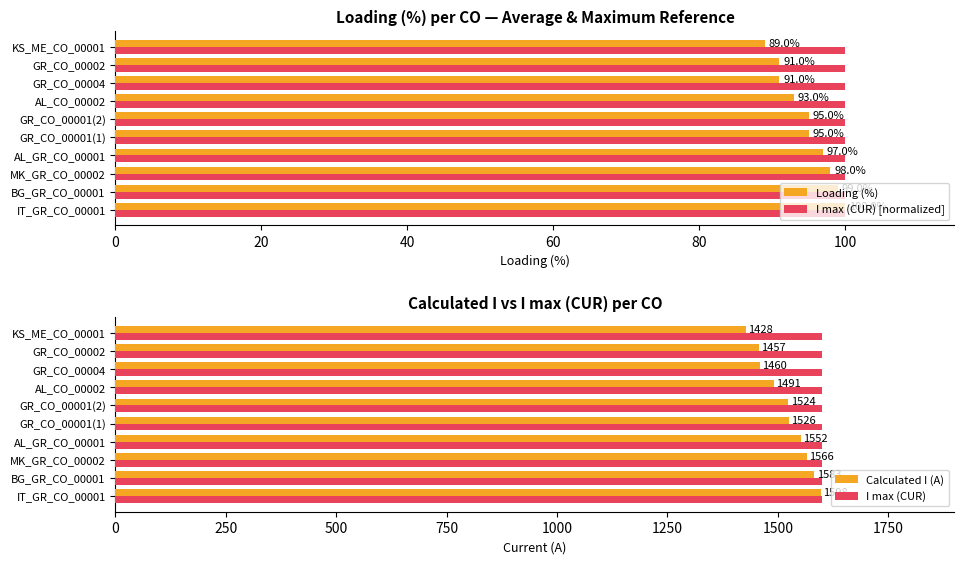

List the labels in order of I max (CUR) [normalized] value, smallest first.

0, 20, 40, 60, 80, 100, 120, 7, 8, 9